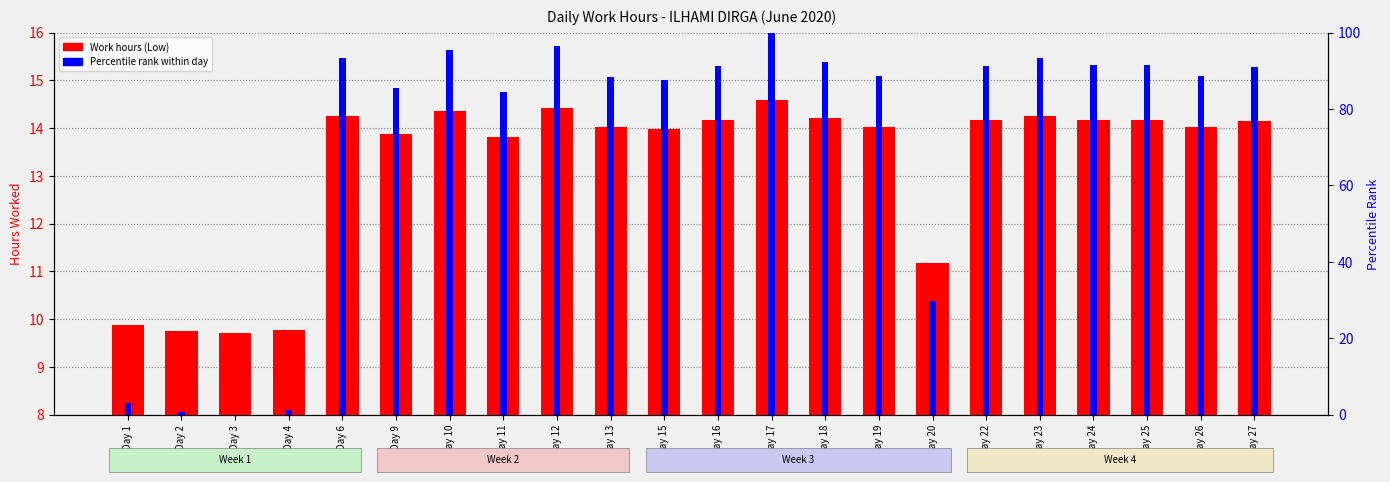

Reading left to right, list all the values displayed in this chart.

Work hours (Low): Day 1=9.9	Day 2=9.8	Day 3=9.7	Day 4=9.8	Day 6=14.3	Day 9=13.9	Day 10=14.4	Day 11=13.8	Day 12=14.4	Day 13=14.0	Day 15=14.0	Day 16=14.2	Day 17=14.6	Day 18=14.2	Day 19=14.0	Day 20=11.2	Day 22=14.2	Day 23=14.2	Day 24=14.2	Day 25=14.2	Day 26=14.0	Day 27=14.1
Percentile rank within day: Day 1=3.1	Day 2=0.6	Day 3=0.0	Day 4=1.2	Day 6=93.4	Day 9=85.6	Day 10=95.5	Day 11=84.4	Day 12=96.5	Day 13=88.5	Day 15=87.7	Day 16=91.4	Day 17=100.0	Day 18=92.4	Day 19=88.7	Day 20=29.8	Day 22=91.4	Day 23=93.2	Day 24=91.6	Day 25=91.6	Day 26=88.7	Day 27=90.9